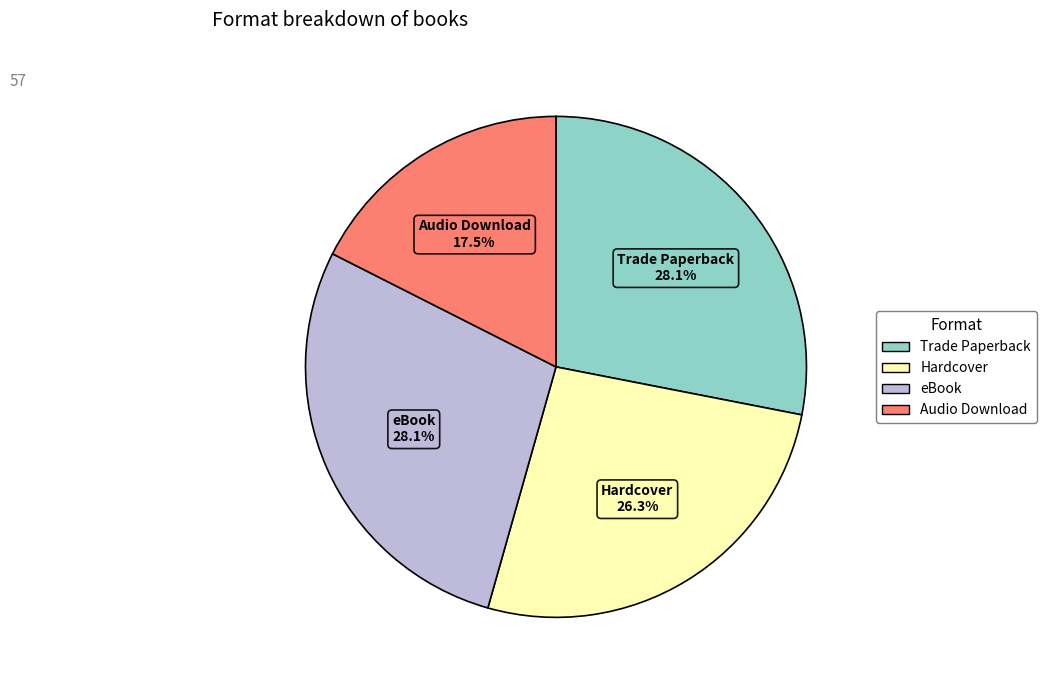

Is there a majority slice in this chart?

No